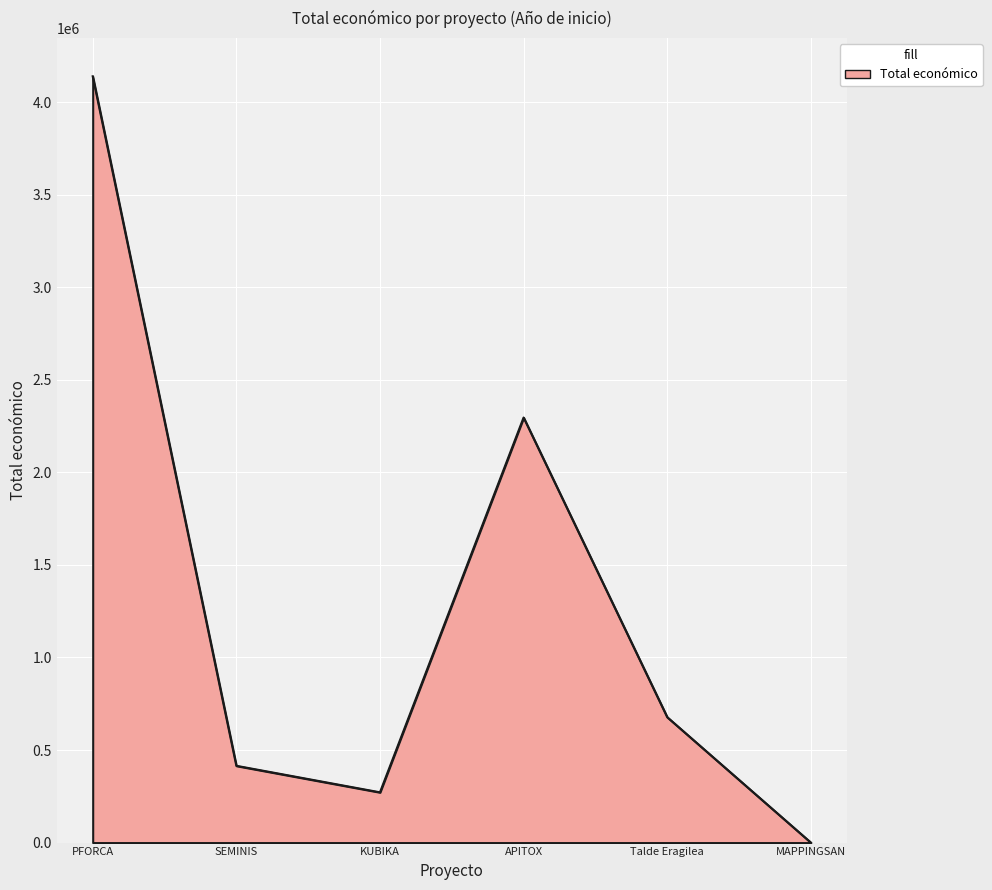

What is the difference between the second highest and second lowest values?

2024515